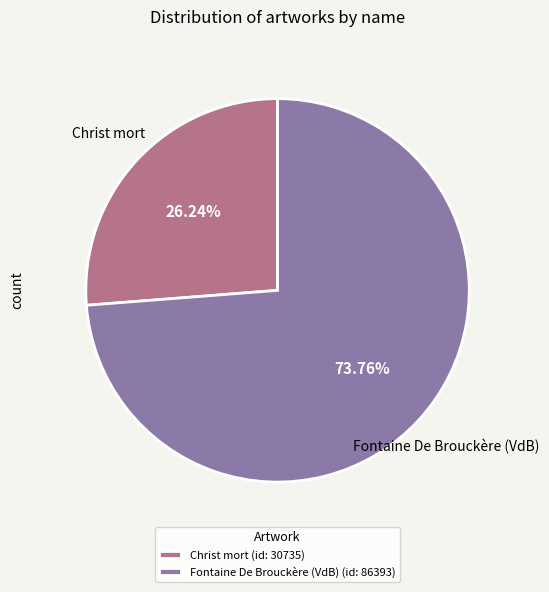

Does Fontaine De Brouckère (VdB) represent more than half of the total?

Yes